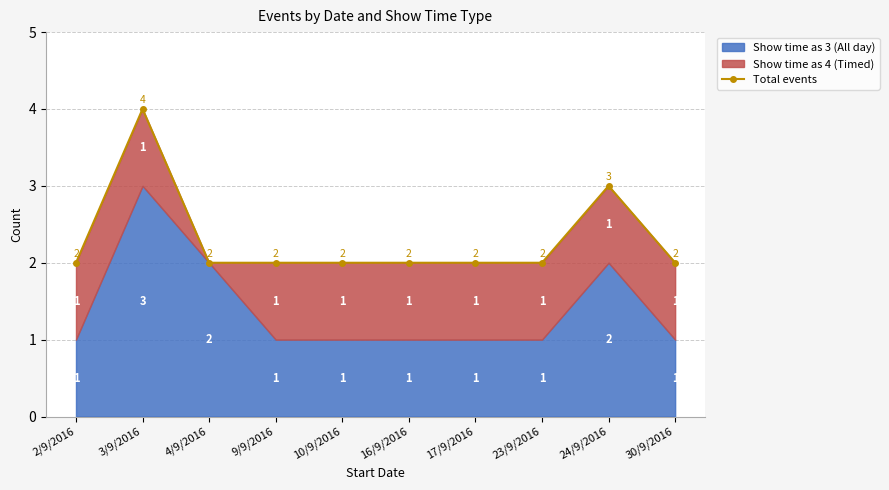

How many categories are shown in the chart?

10